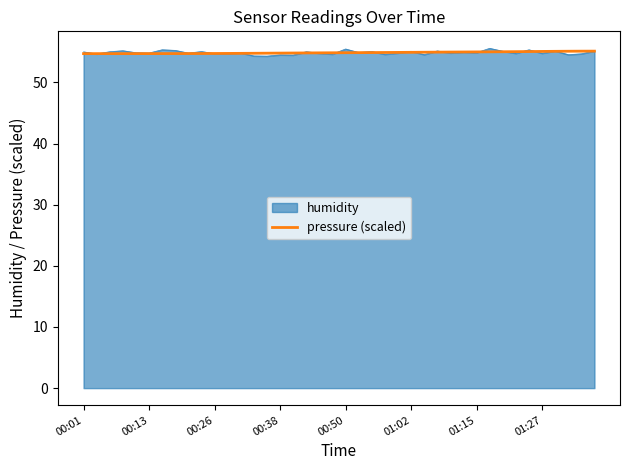

What is the smallest value displayed?

54.3